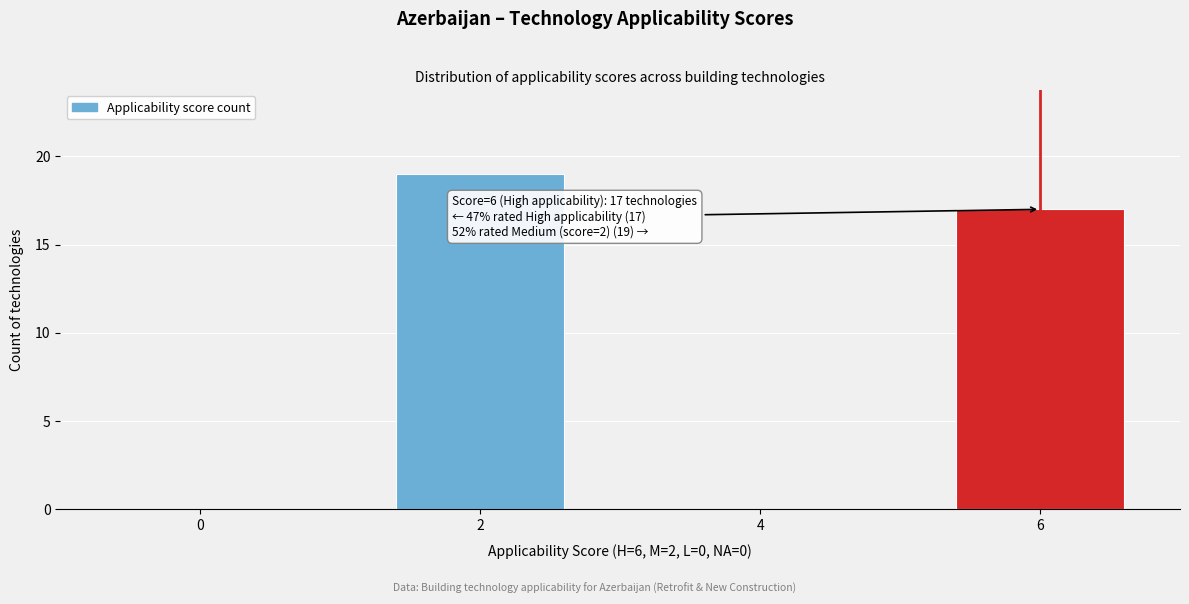

Reading left to right, list all the values displayed in this chart.

0=0	2=19	4=0	6=17